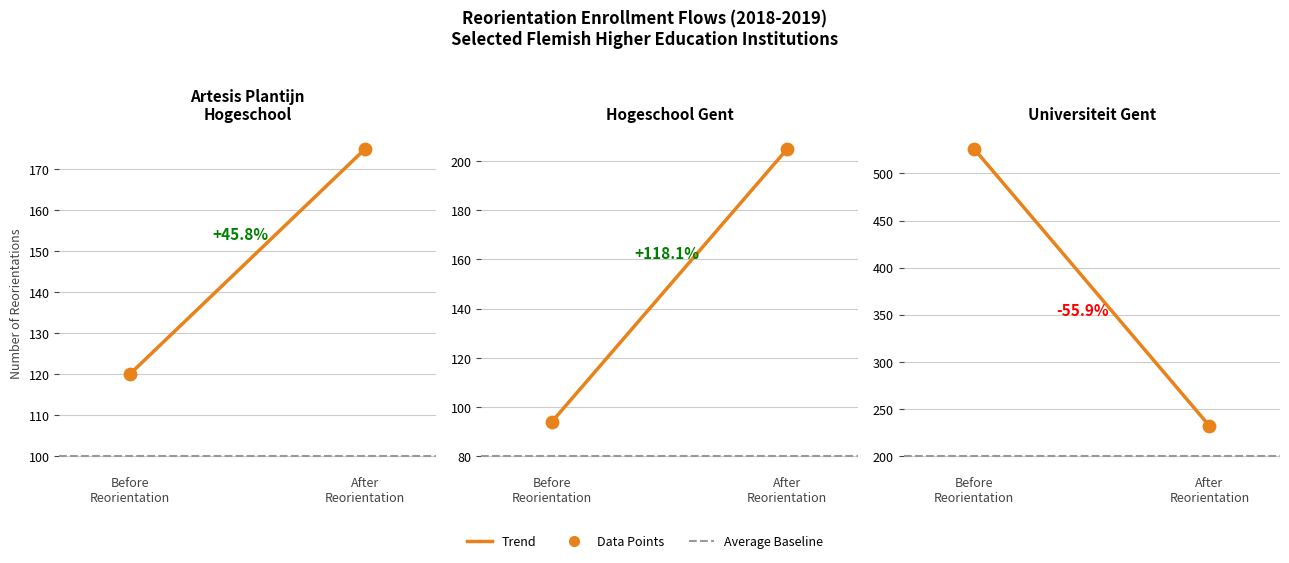

Which series contains the lowest Y value?

Average Baseline